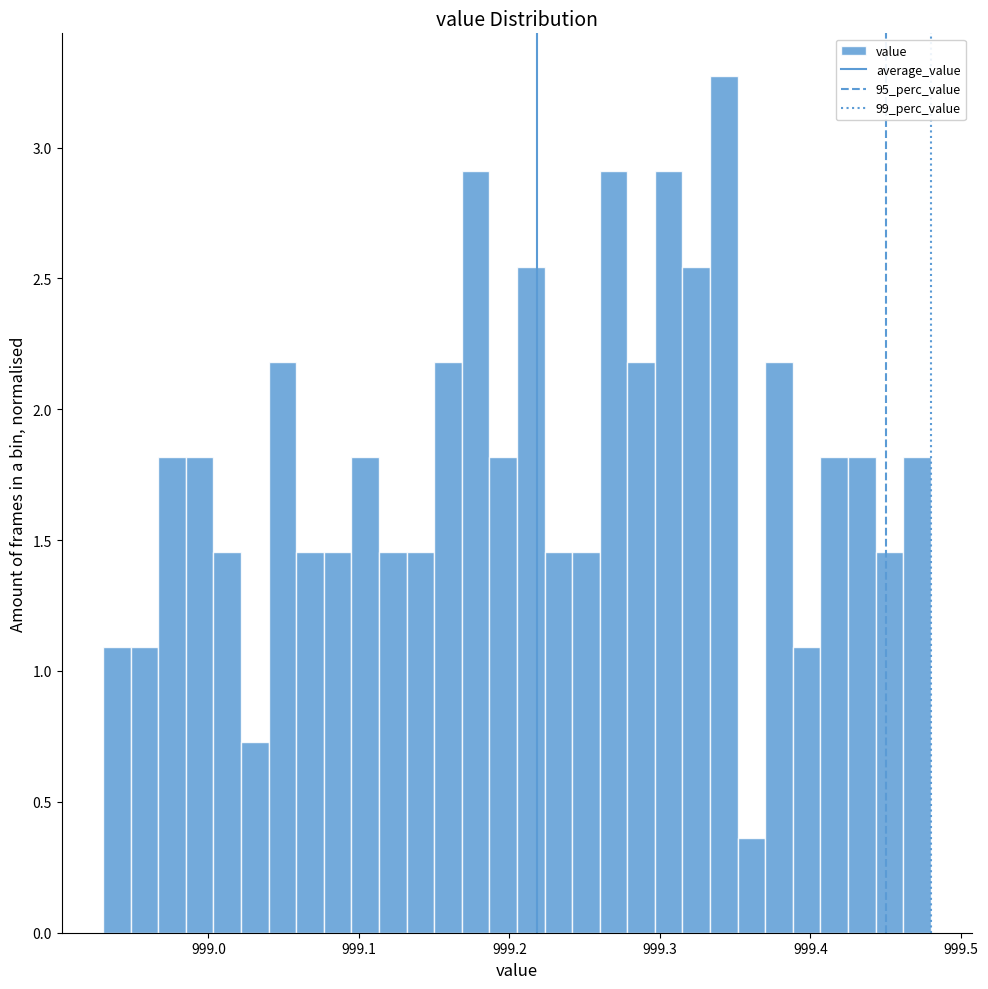

Around what value on the x-axis is the tallest bar? Give the approximate position of its centre, as read against the axis.

999.34